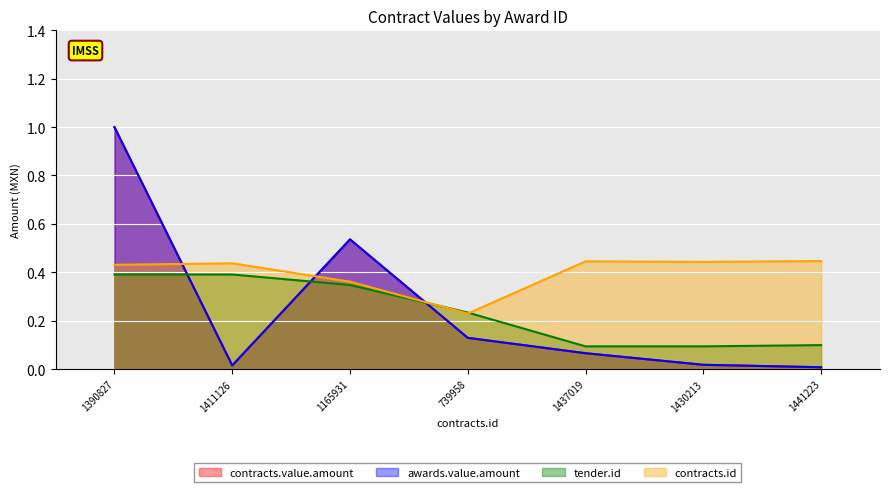

Reading left to right, list all the values displayed in this chart.

contracts.value.amount: 1.0	0.0	0.5	0.1	0.1	0.0	0.0
awards.value.amount: 1.0	0.0	0.5	0.1	0.1	0.0	0.0
tender.id: 0.4	0.4	0.3	0.2	0.1	0.1	0.1
contracts.id: 0.4	0.4	0.4	0.2	0.4	0.4	0.4